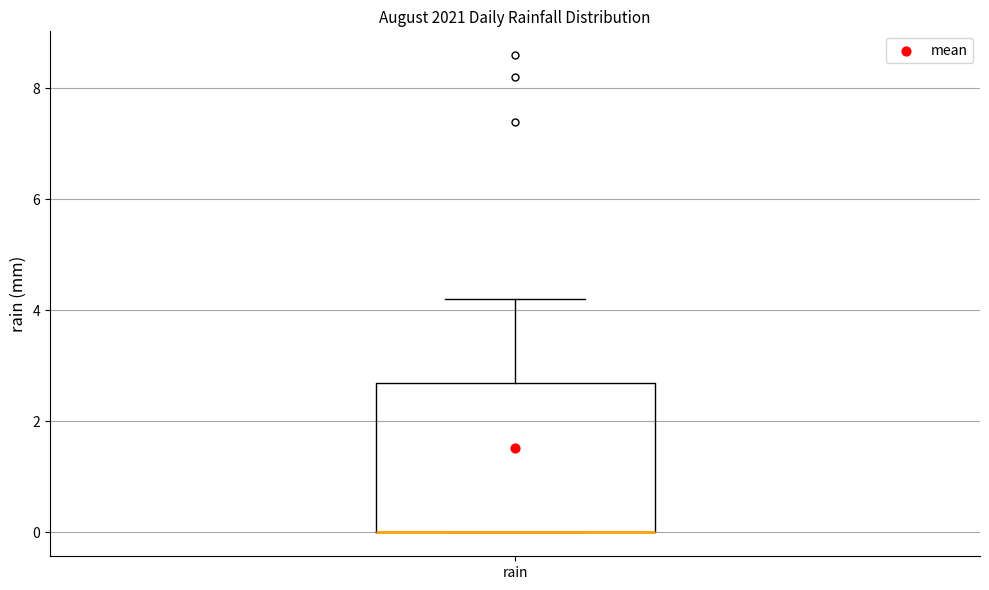

Transcribe this box plot: give where the median line is, the range the box spans, and where the two whiskers end, as read against the y-axis. The values are not printed on the chart, so give them approximately, as read against the axis.

median 0.0 (drawn on the box's lower edge), box 0.0 to 2.8, whiskers 0.0 to 4.2